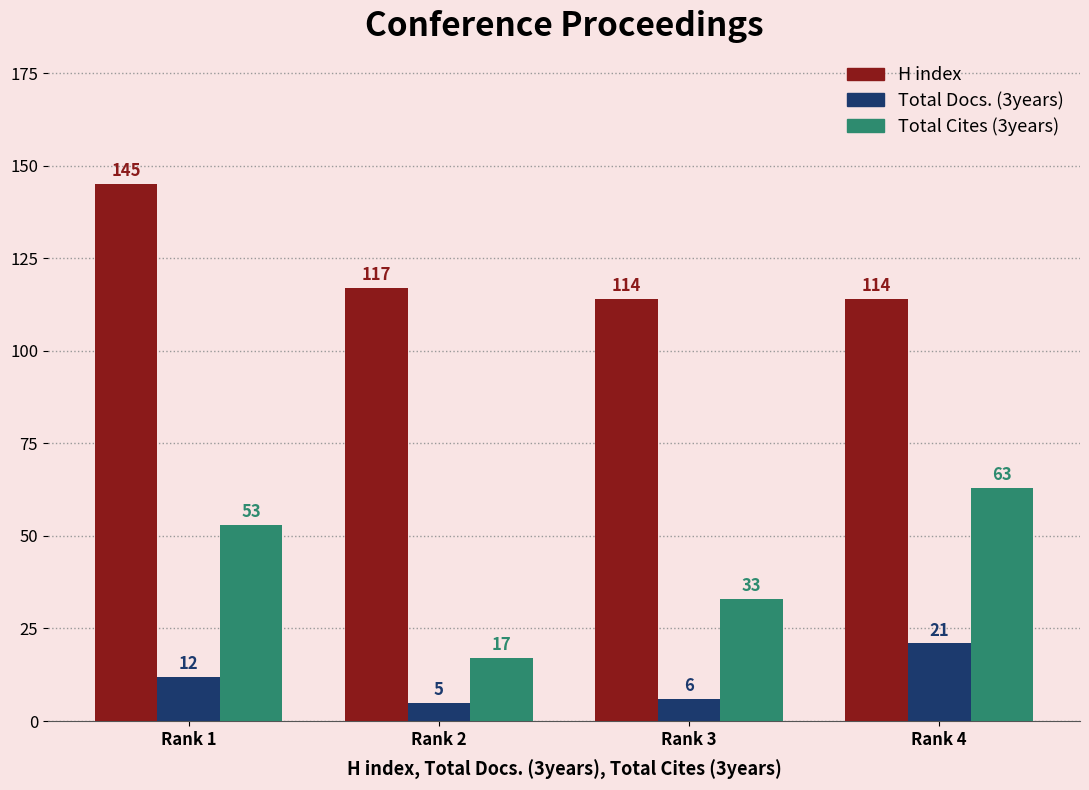

Reading left to right, list all the values displayed in this chart.

H index: Rank 1=145	Rank 2=117	Rank 3=114	Rank 4=114
Total Docs. (3years): Rank 1=12	Rank 2=5	Rank 3=6	Rank 4=21
Total Cites (3years): Rank 1=53	Rank 2=17	Rank 3=33	Rank 4=63